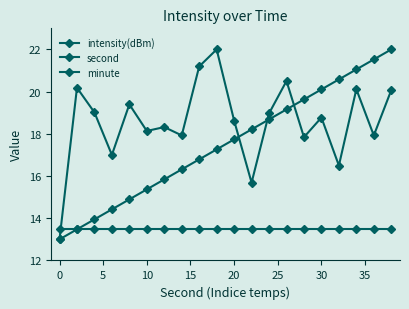

True or false: intensity(dBm) has more than 0 points higher than both neighbors.

True